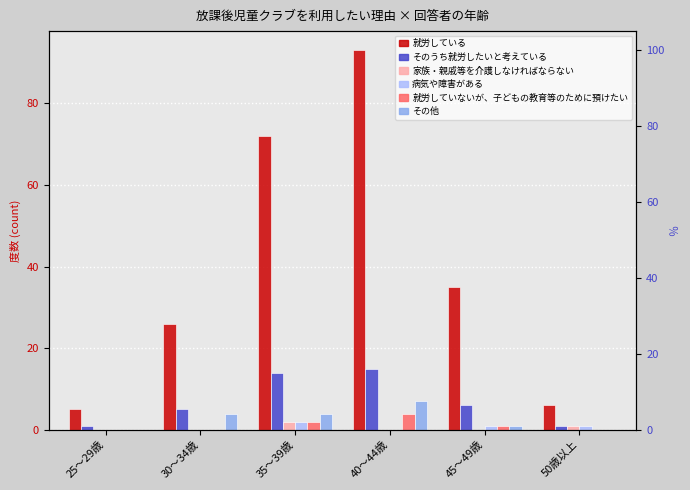

At which category does the chart reach its minimum across all series?

25～29歳